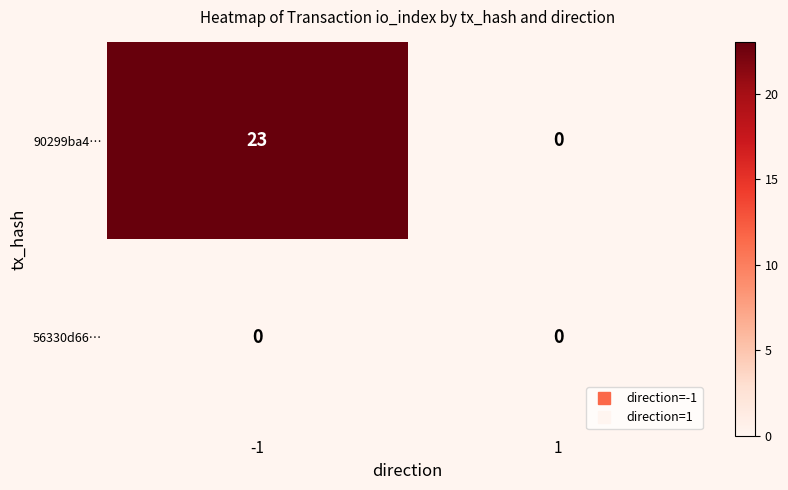

What is the sum of the 90299ba4… values at -1 and 1?

23